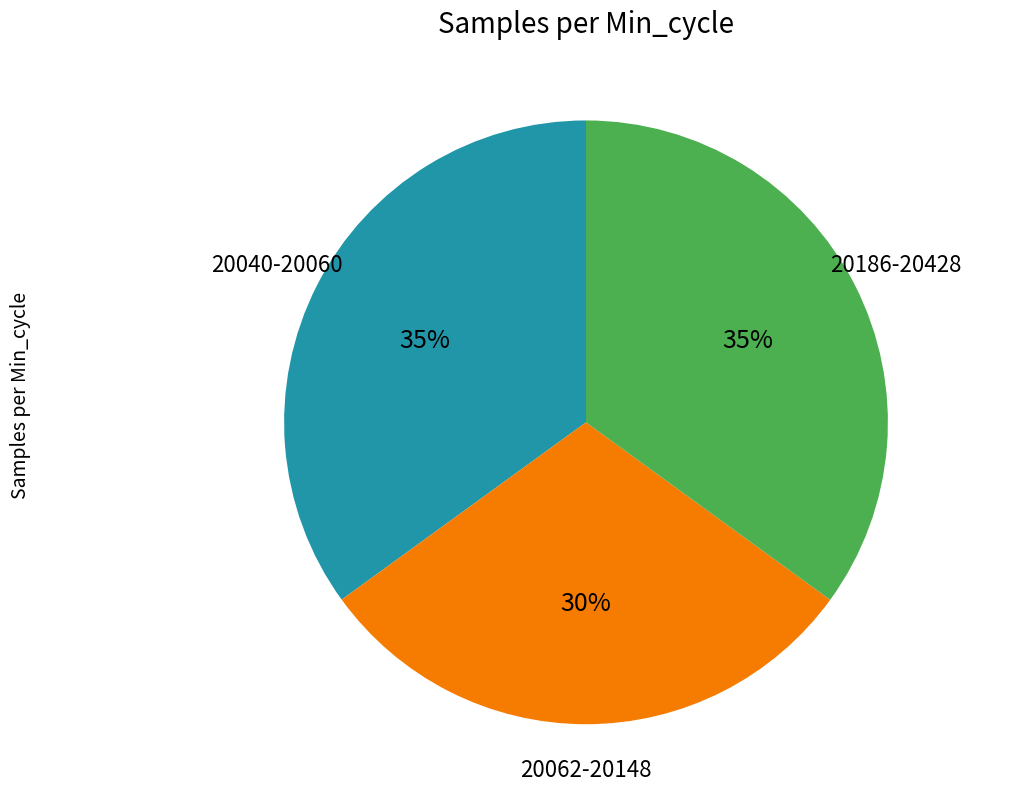

Does any single category account for the majority?

No